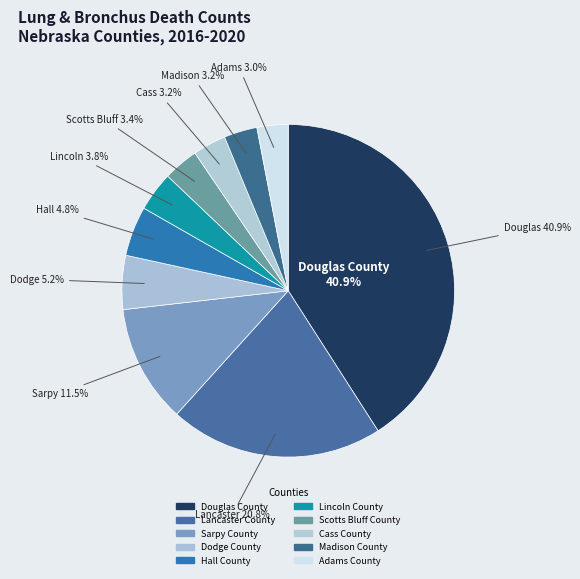

Rank the categories by value from highest to lowest.

Douglas County, Lancaster County, Sarpy County, Dodge County, Hall County, Lincoln County, Scotts Bluff County, Cass County, Madison County, Adams County